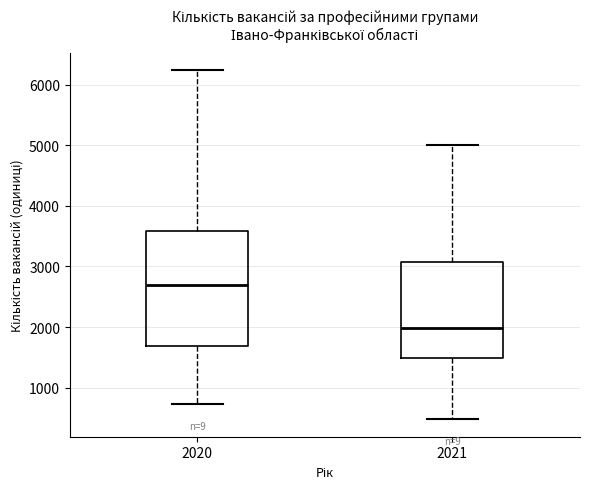

Comparing the boxes themselves (not the whiskers), which one is the tallest?

2020